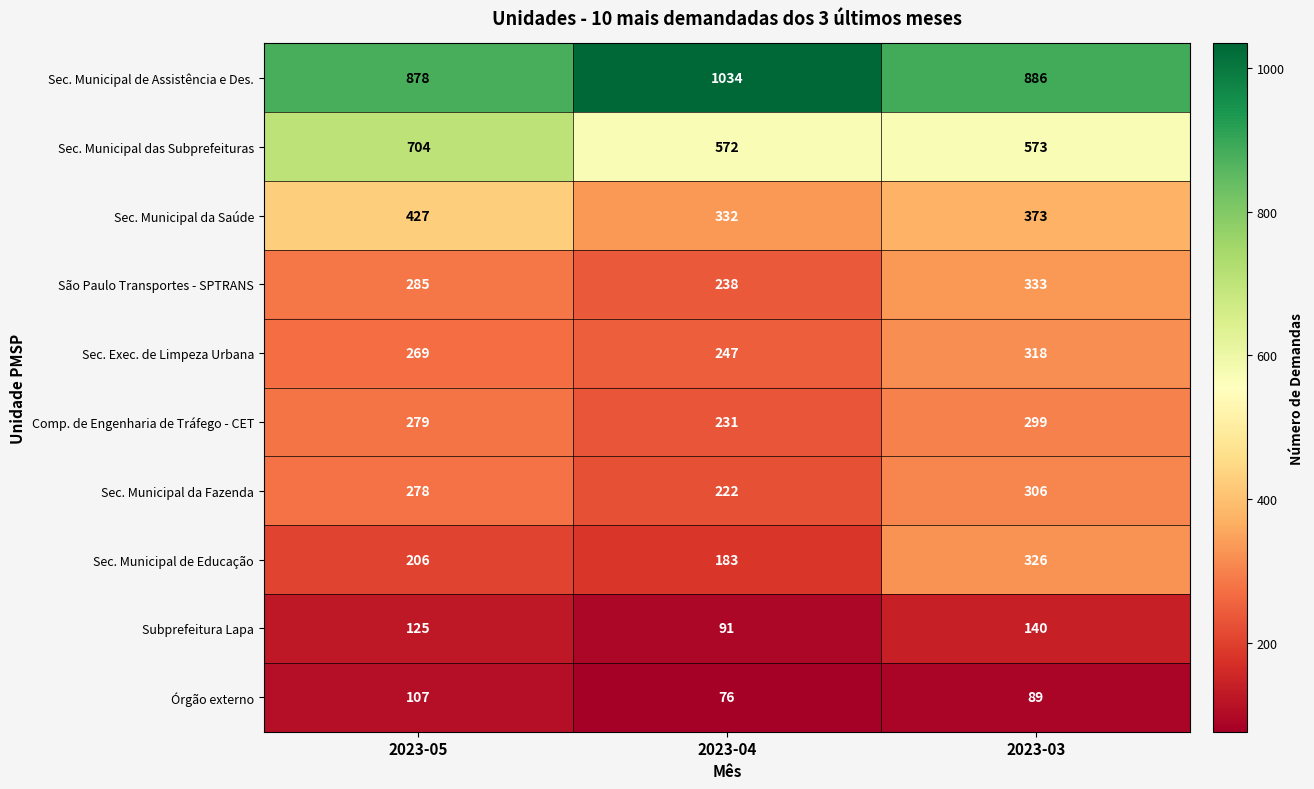

At which label does Sec. Municipal da Saúde reach its minimum?

2023-04